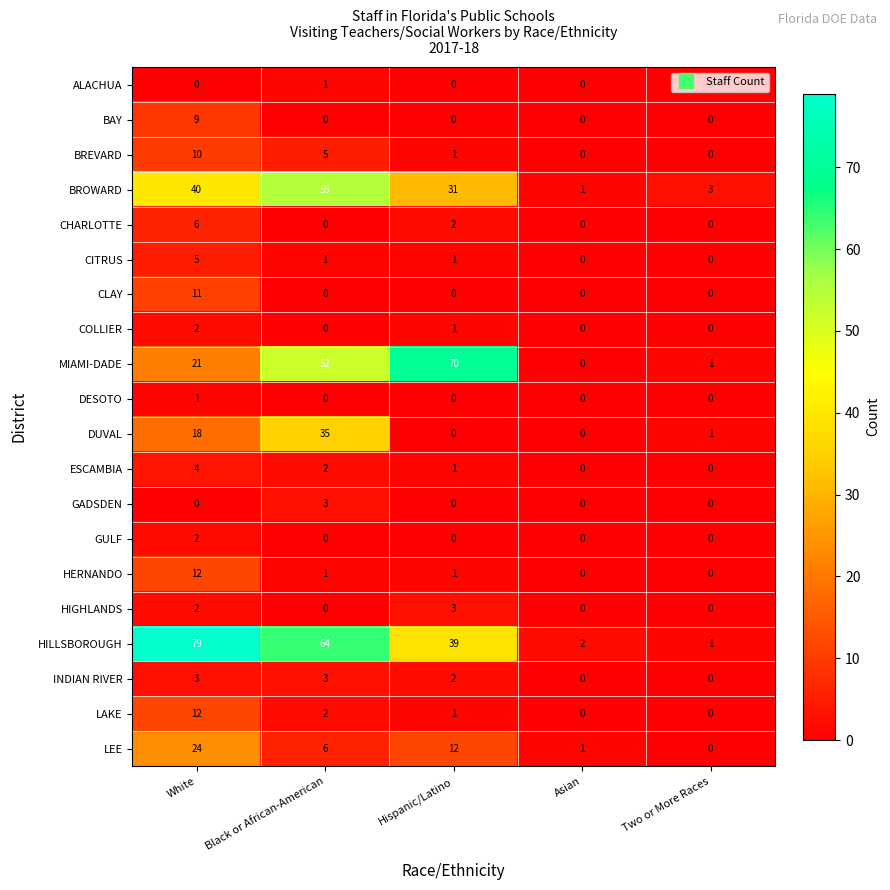

Is it true that DESOTO equals 1 at Black or African-American?

False